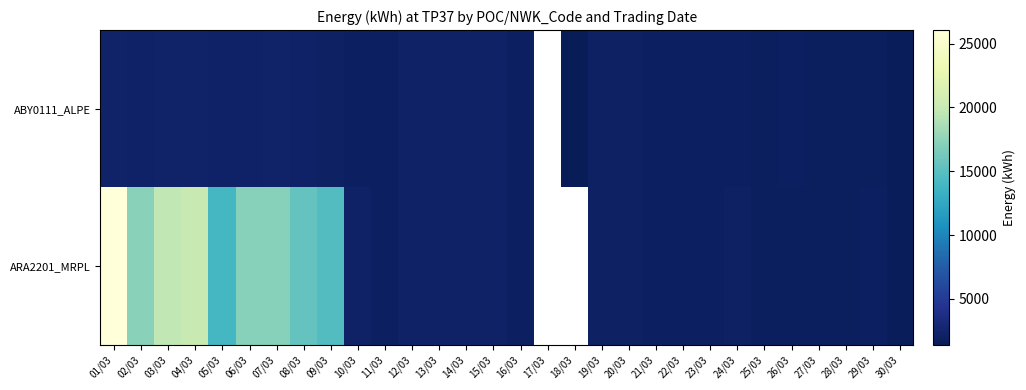

List the series in order of their overall mean, highest first.

ABY0111_ALPE, ARA2201_MRPL